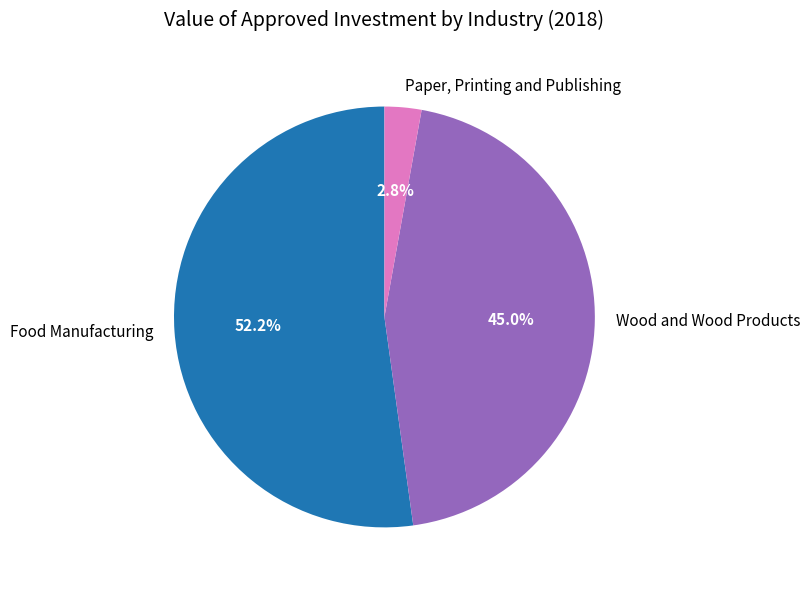

To the nearest percent, what is the difference between the largest and smallest slice percentages?

49%